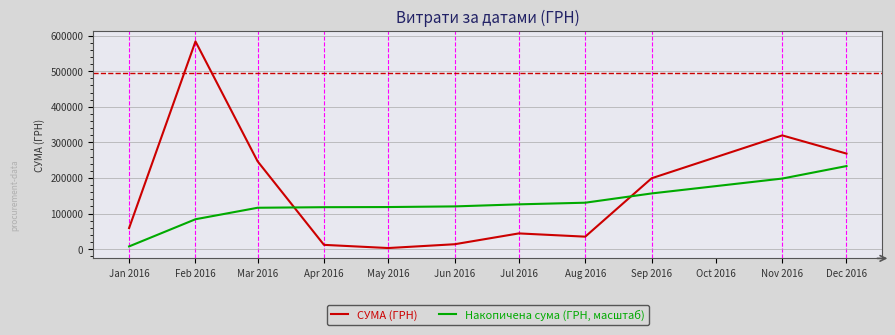

What is the total value across all series at Feb 2016?

667596.9